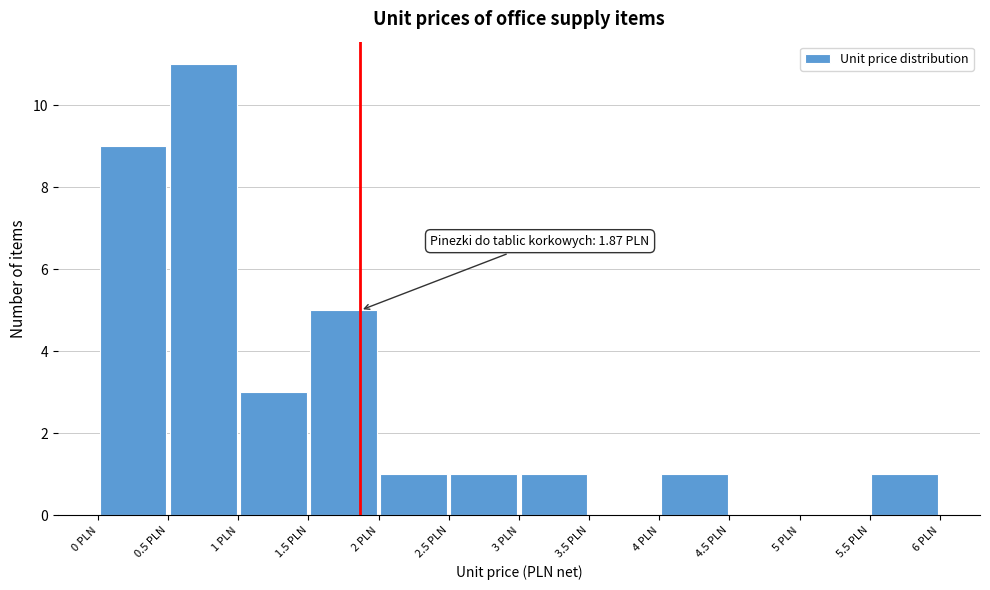

Which range on the x-axis has the tallest bar?

0.5 to 1.0